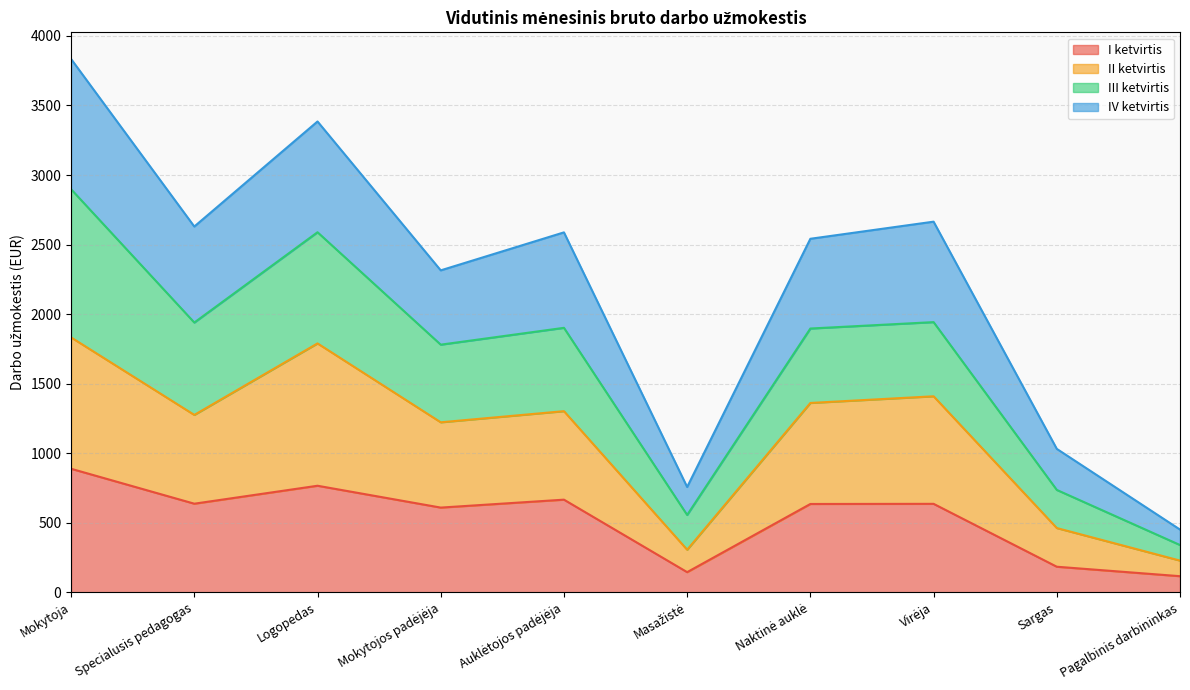

Where is the first local maximum for II ketvirtis?

Logopedas